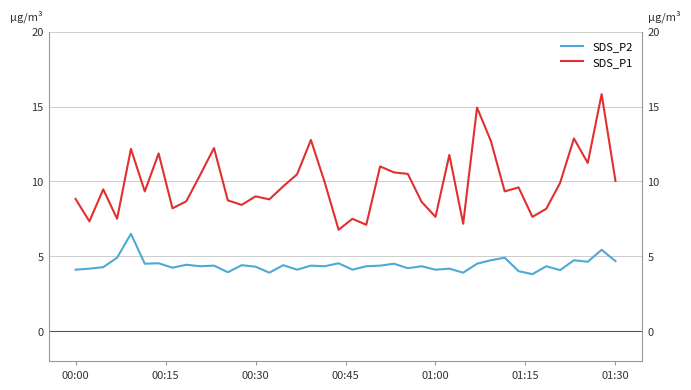

True or false: SDS_P2 and SDS_P1 cross at least once.

False